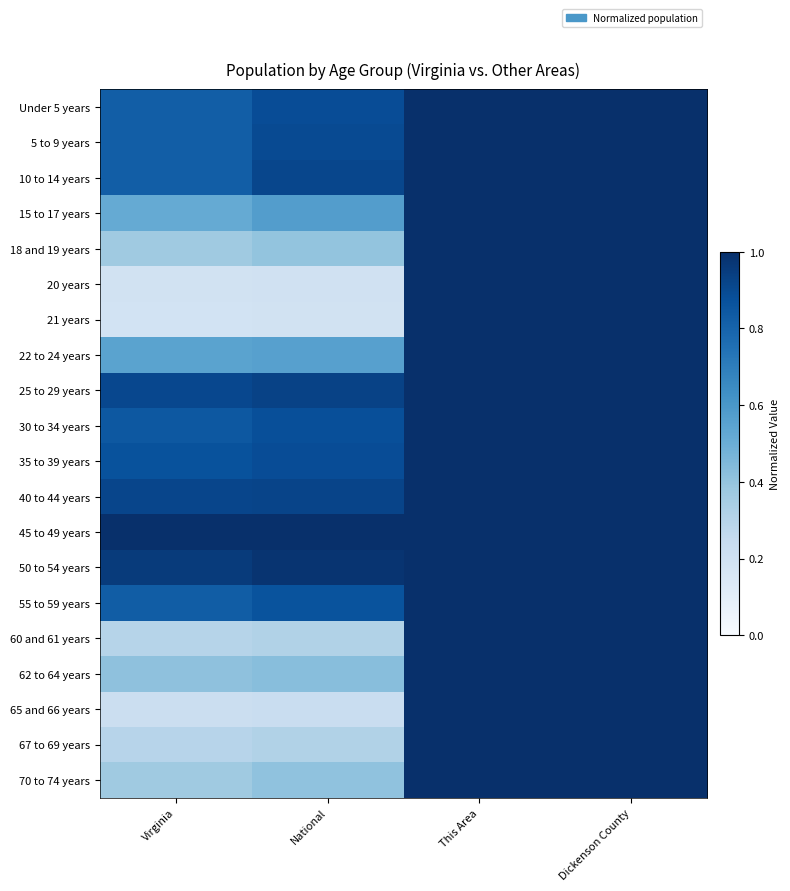

What is the difference between the highest and lowest values at National?

0.8